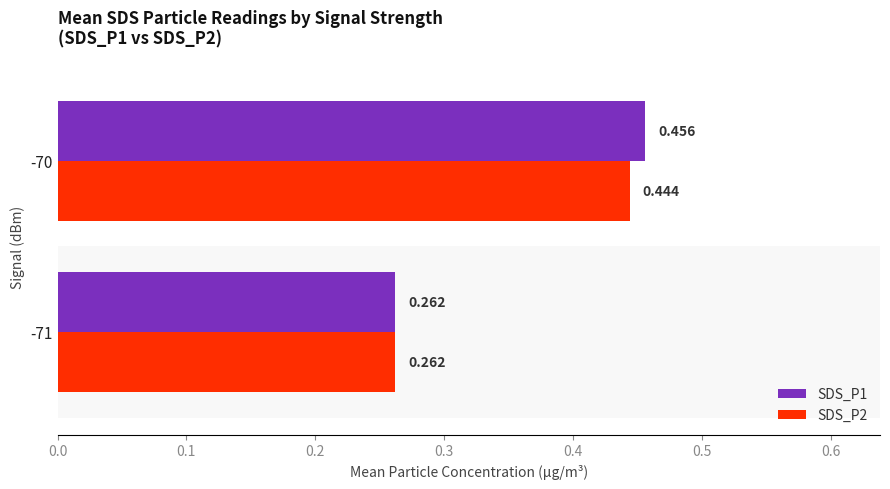

What is the lowest value of the SDS_P1 series?

0.3